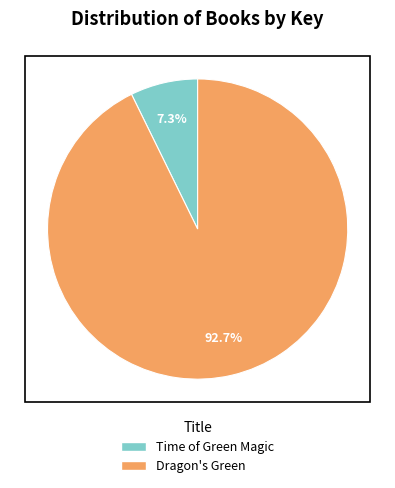

Rank the categories by value from lowest to highest.

Time of Green Magic, Dragon's Green